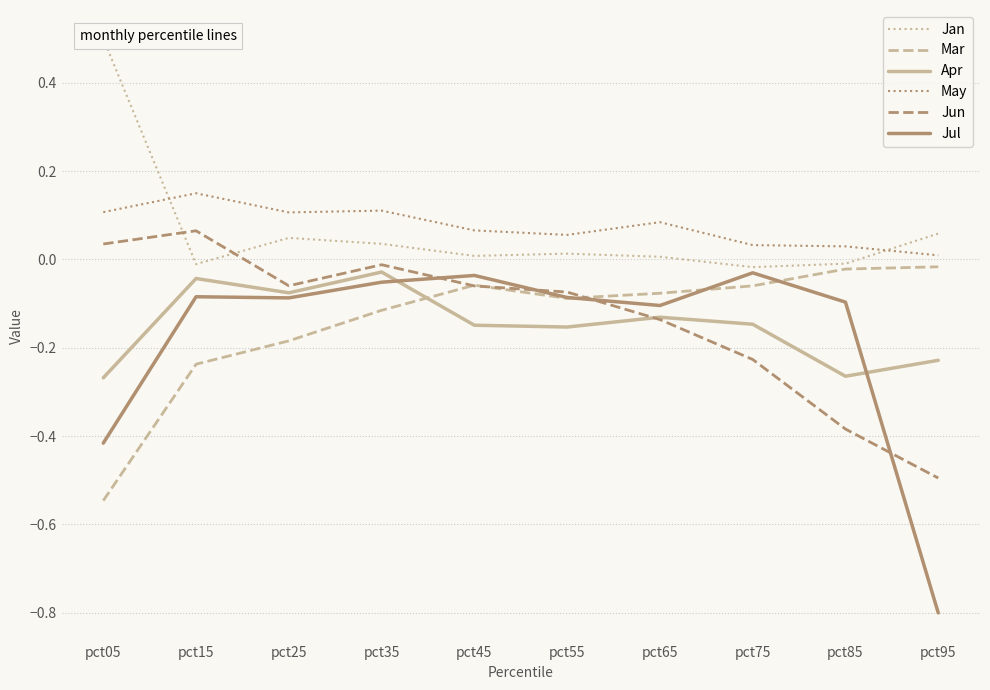

The value of May at pct85 is 0.0. True or false?

False